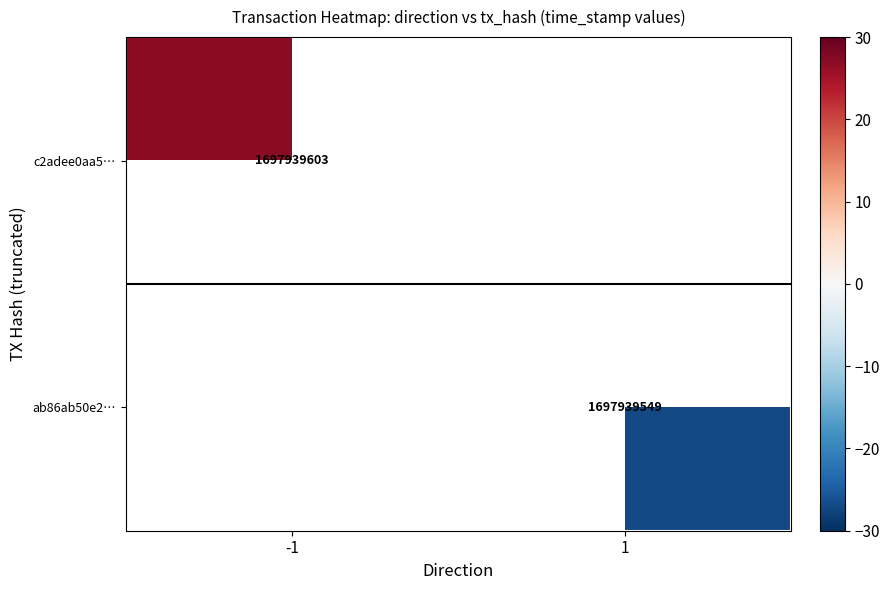

Between 1 and -1, which is larger?

-1